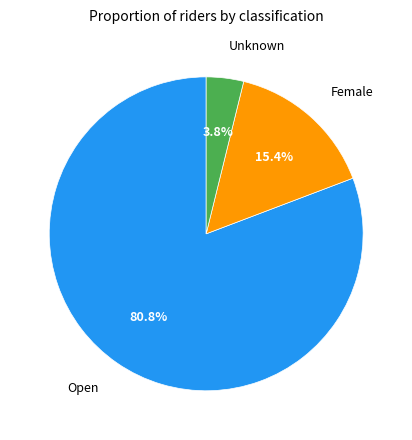

Does any single category account for the majority?

Yes